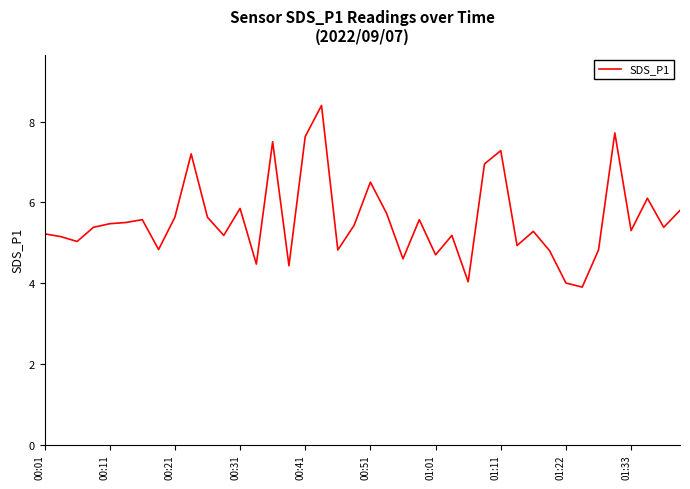

What is the difference between the maximum and minimum values?

4.5